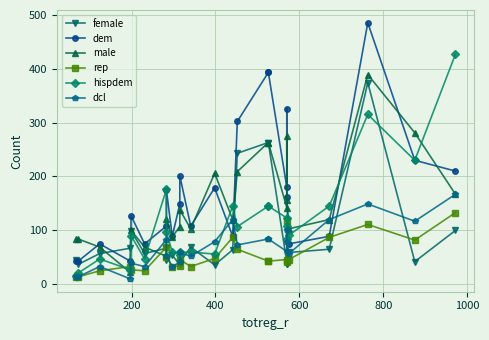

True or false: male and rep cross at least once.

True